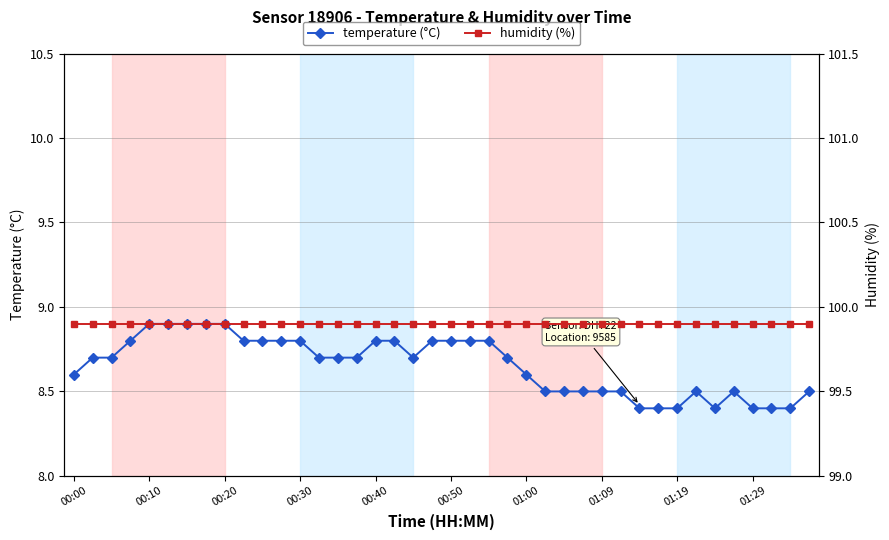

Reading left to right, list all the values displayed in this chart.

temperature (°C): 8.6	8.7	8.7	8.8	8.9	8.9	8.9	8.9	8.9	8.8	8.8	8.8	8.8	8.7	8.7	8.7	8.8	8.8	8.7	8.8	8.8	8.8	8.8	8.7	8.6	8.5	8.5	8.5	8.5	8.5	8.4	8.4	8.4	8.5	8.4	8.5	8.4	8.4	8.4	8.5
humidity (%): 99.9	99.9	99.9	99.9	99.9	99.9	99.9	99.9	99.9	99.9	99.9	99.9	99.9	99.9	99.9	99.9	99.9	99.9	99.9	99.9	99.9	99.9	99.9	99.9	99.9	99.9	99.9	99.9	99.9	99.9	99.9	99.9	99.9	99.9	99.9	99.9	99.9	99.9	99.9	99.9